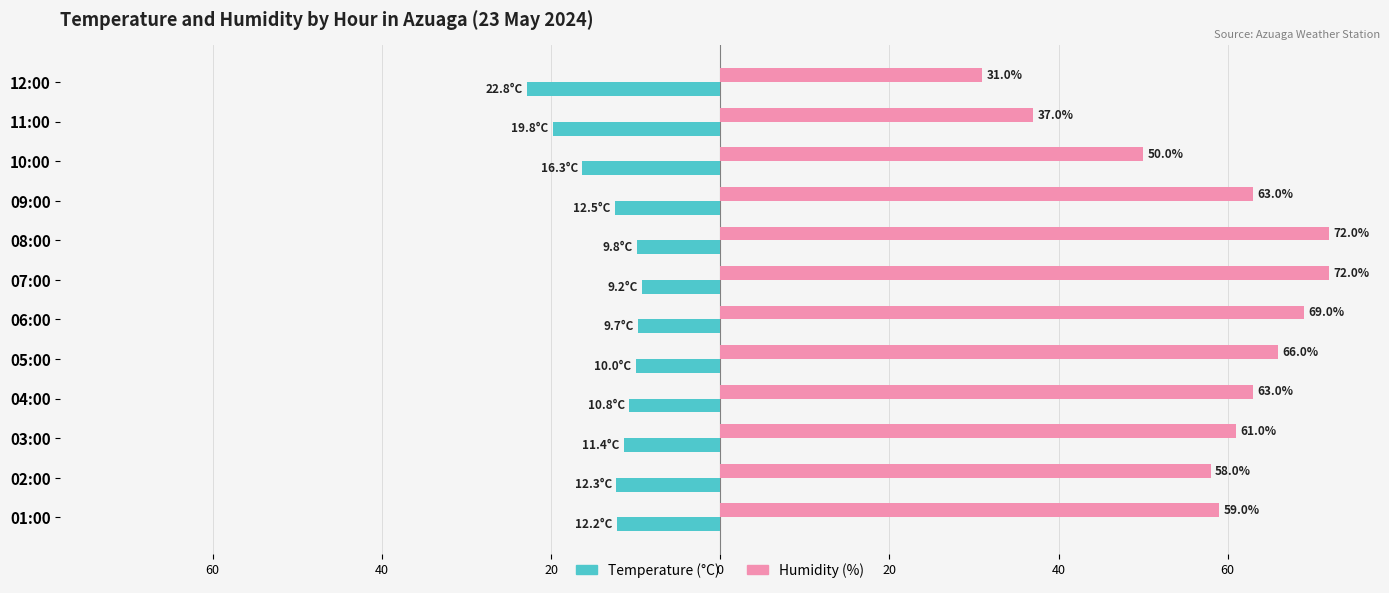

What are all the series names shown in the legend?

Temperature (°C), Humidity (%)